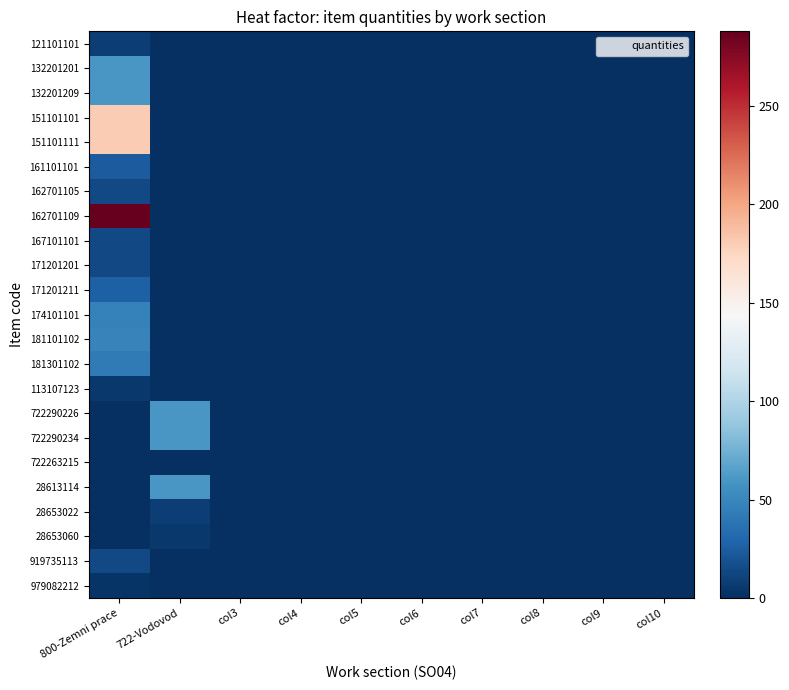

Which series has the largest total across all categories?

162701109